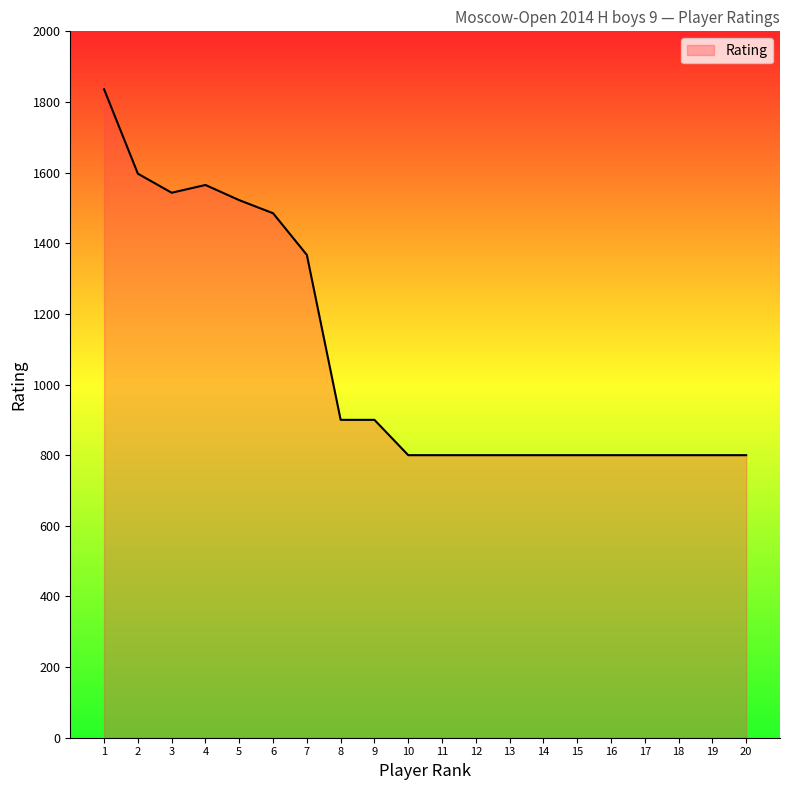

Reading left to right, transcribe all the data shown in this chart.

1836	1597	1543	1565	1522	1485	1367	900	900	800	800	800	800	800	800	800	800	800	800	800